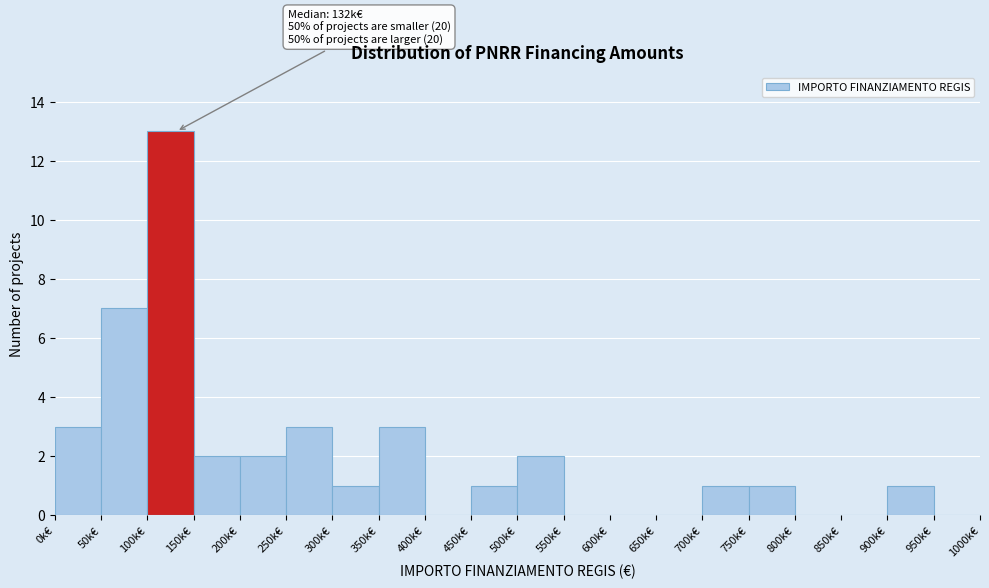

Reading right to left, list all the values displayed in this chart.

950k€=0	900k€=1	850k€=0	800k€=0	750k€=1	700k€=1	650k€=0	600k€=0	550k€=0	500k€=2	450k€=1	400k€=0	350k€=3	300k€=1	250k€=3	200k€=2	150k€=2	100k€=13	50k€=7	0k€=3